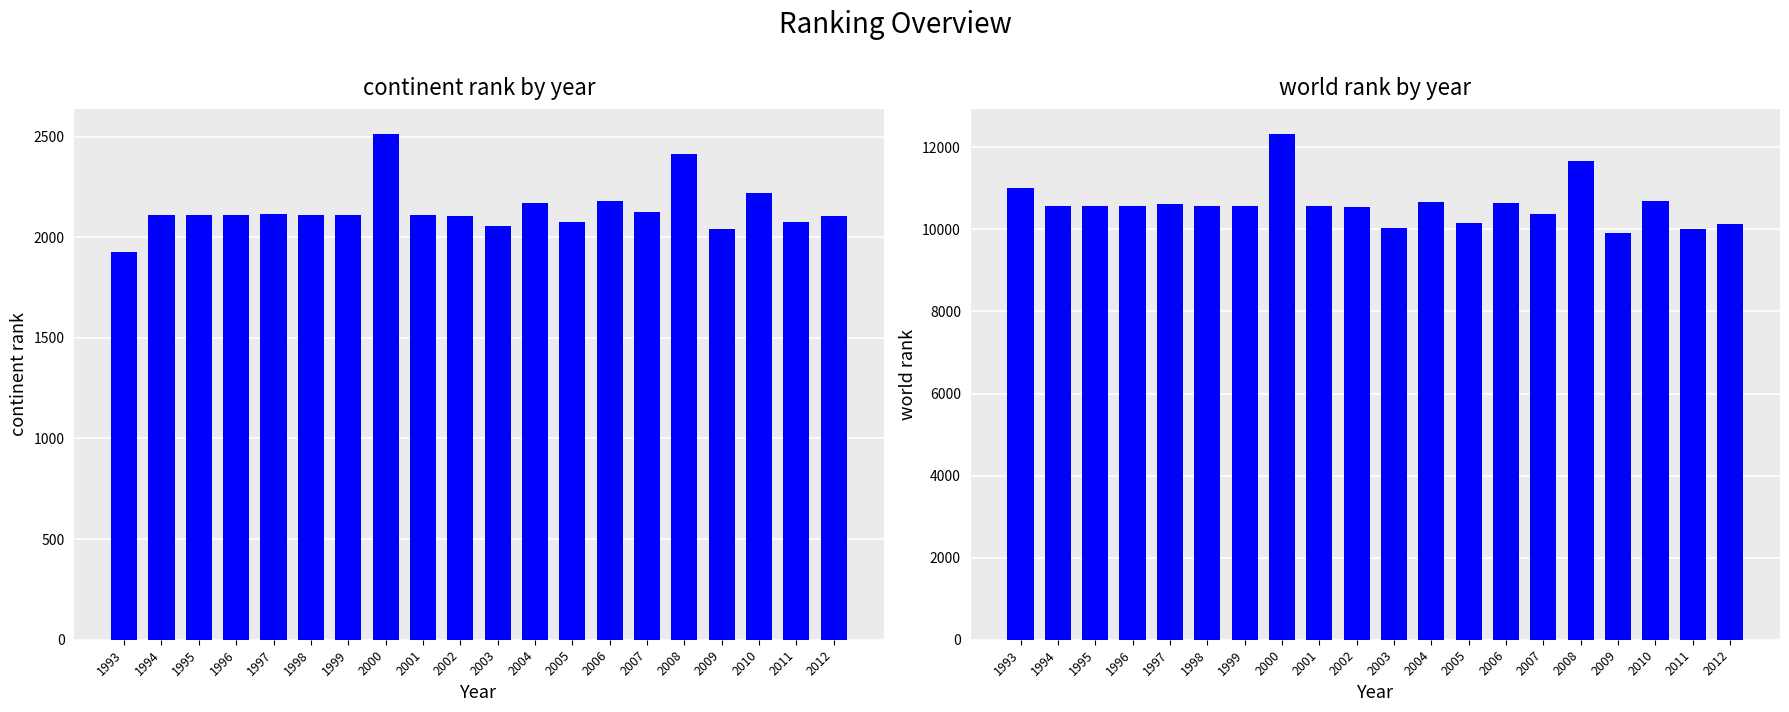

Reading left to right, what are all the values shown in this chart?

continent rank: 1993=1929	1994=2108	1995=2108	1996=2108	1997=2116	1998=2108	1999=2108	2000=2512	2001=2108	2002=2105	2003=2058	2004=2172	2005=2074	2006=2180	2007=2127	2008=2412	2009=2040	2010=2221	2011=2076	2012=2105
world rank: 1993=11011	1994=10566	1995=10566	1996=10566	1997=10612	1998=10566	1999=10566	2000=12322	2001=10566	2002=10556	2003=10037	2004=10680	2005=10169	2006=10643	2007=10372	2008=11678	2009=9907	2010=10682	2011=10011	2012=10121